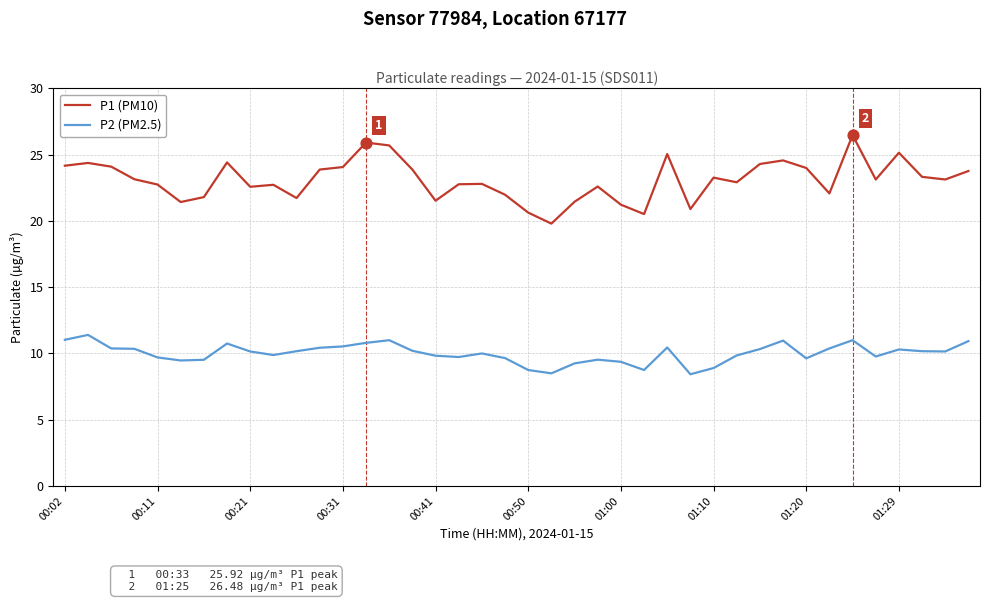

Which series has the largest total across all categories?

P1 (PM10)